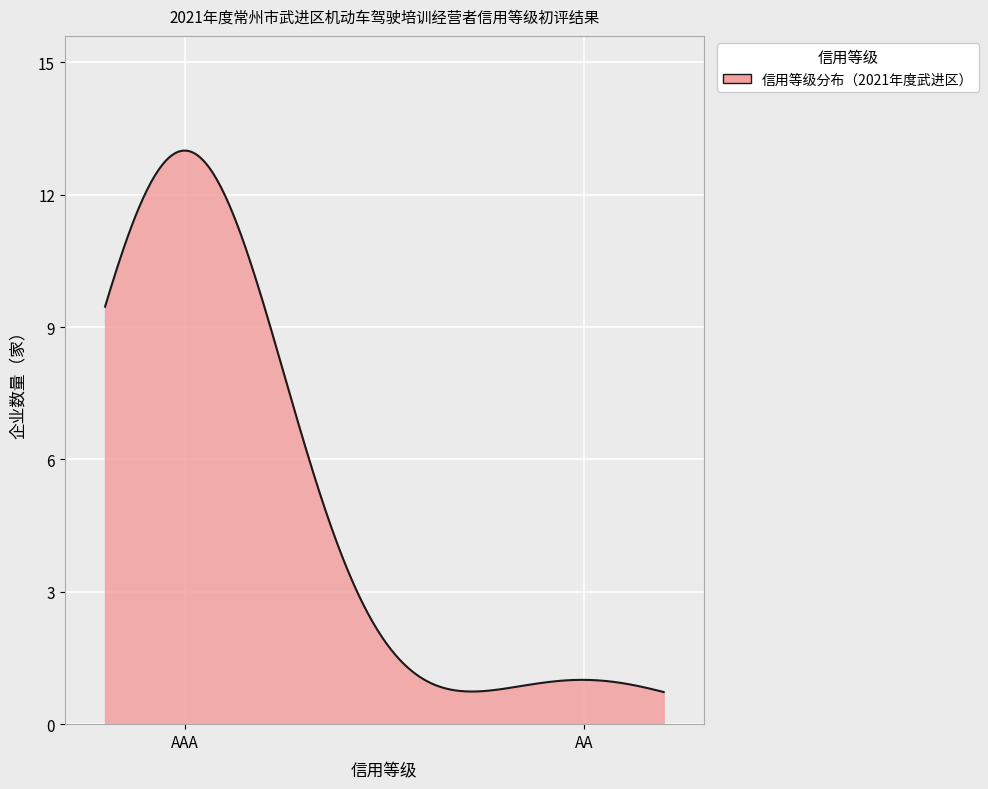

What is the difference between the maximum and minimum values?

12.3